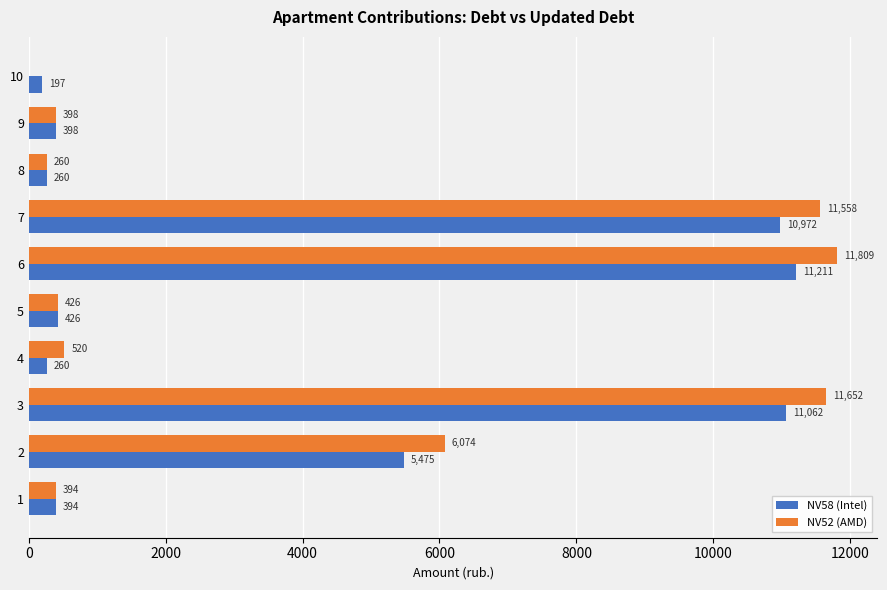

Which series changed the most between 2 and 3?

NV58 (Intel)